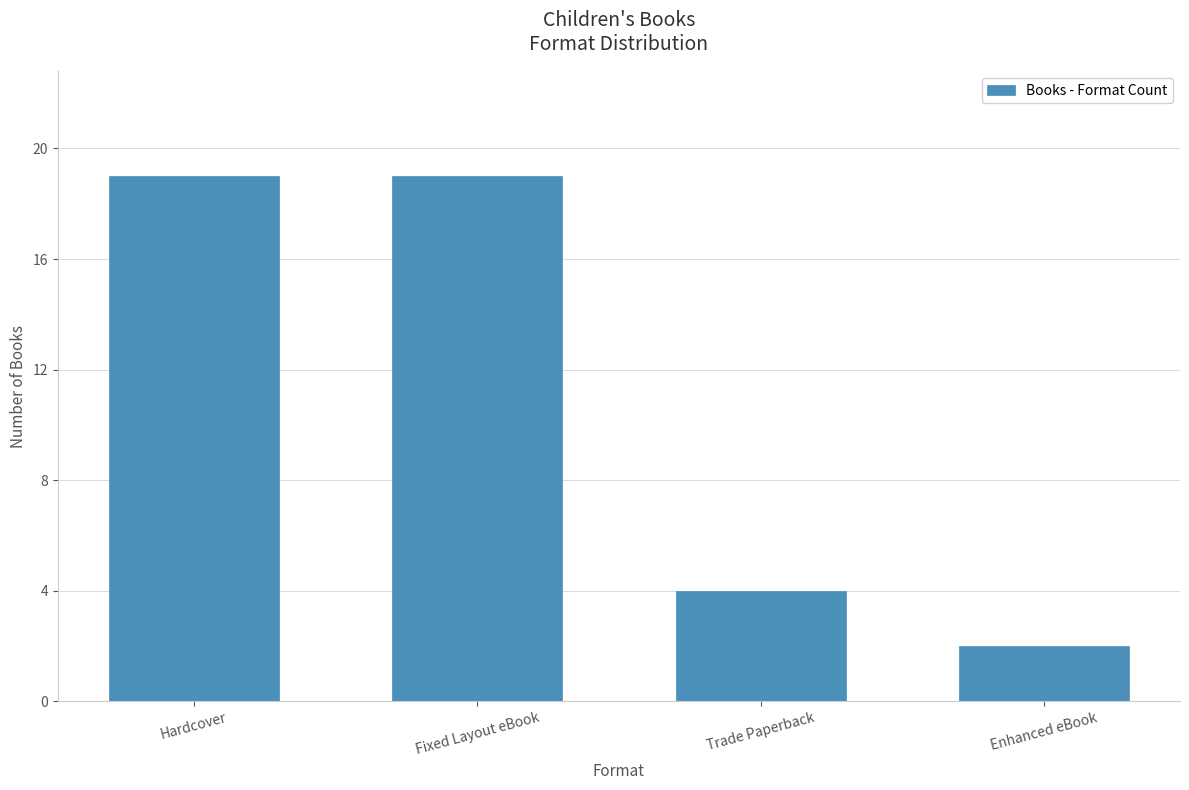

How many bars are there in total?

4